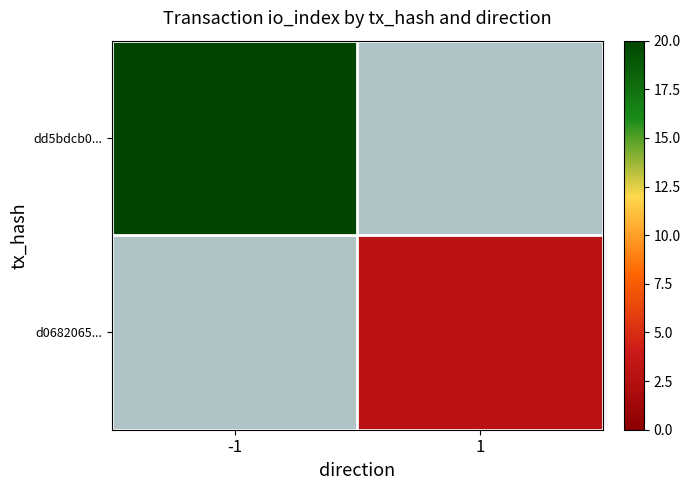

Rank the series by their maximum value, from highest to lowest.

dd5bdcb0..., d0682065...